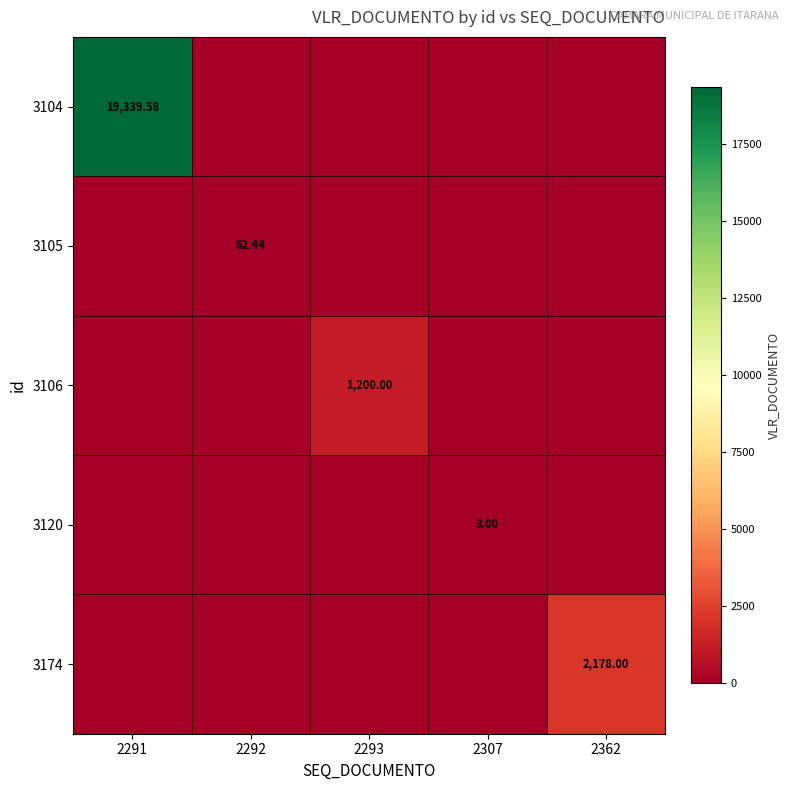

Which has a higher value, 2293 or 2291?

2291